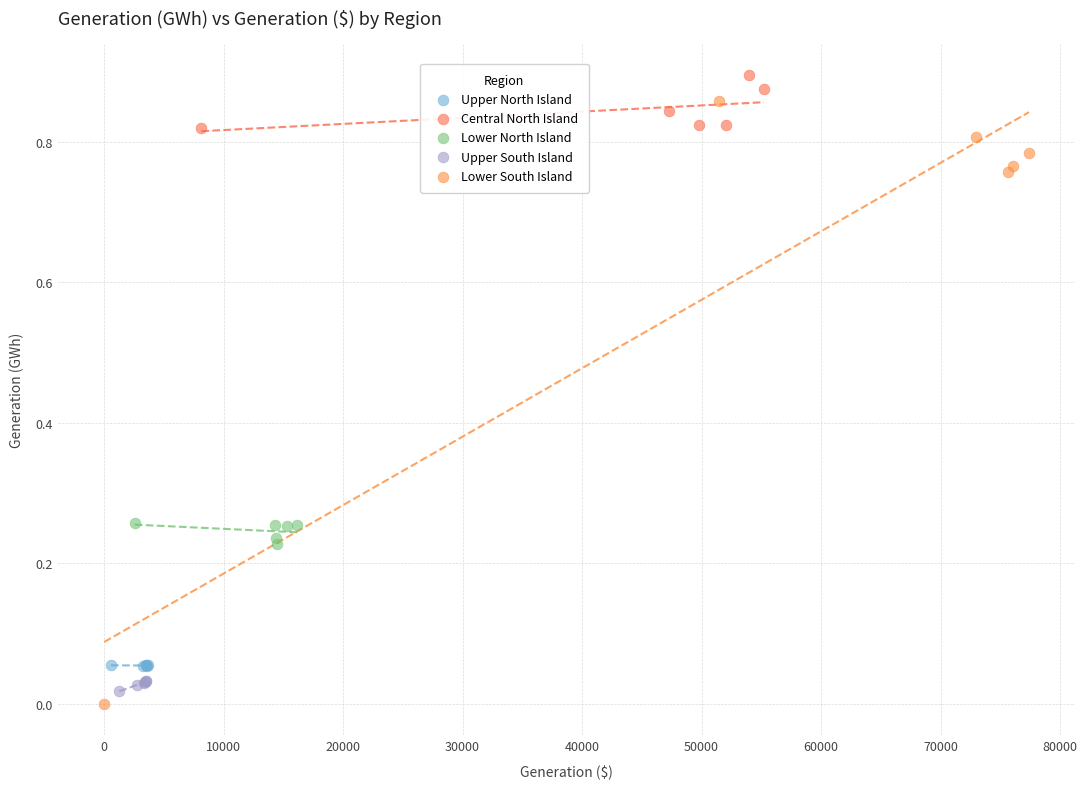

Which series has the largest Y range (max minus min)?

Lower South Island